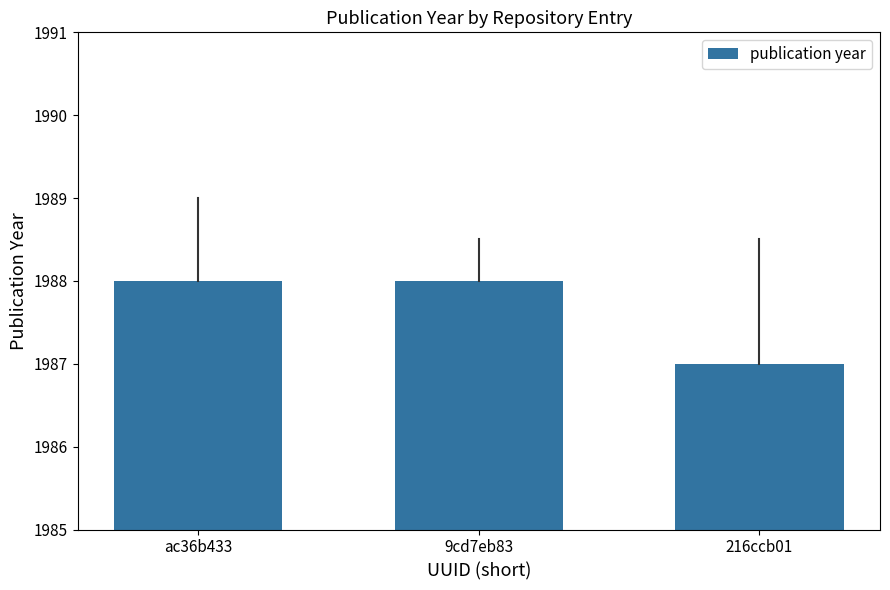

Reading left to right, list all the values displayed in this chart.

ac36b433=1988	9cd7eb83=1988	216ccb01=1987